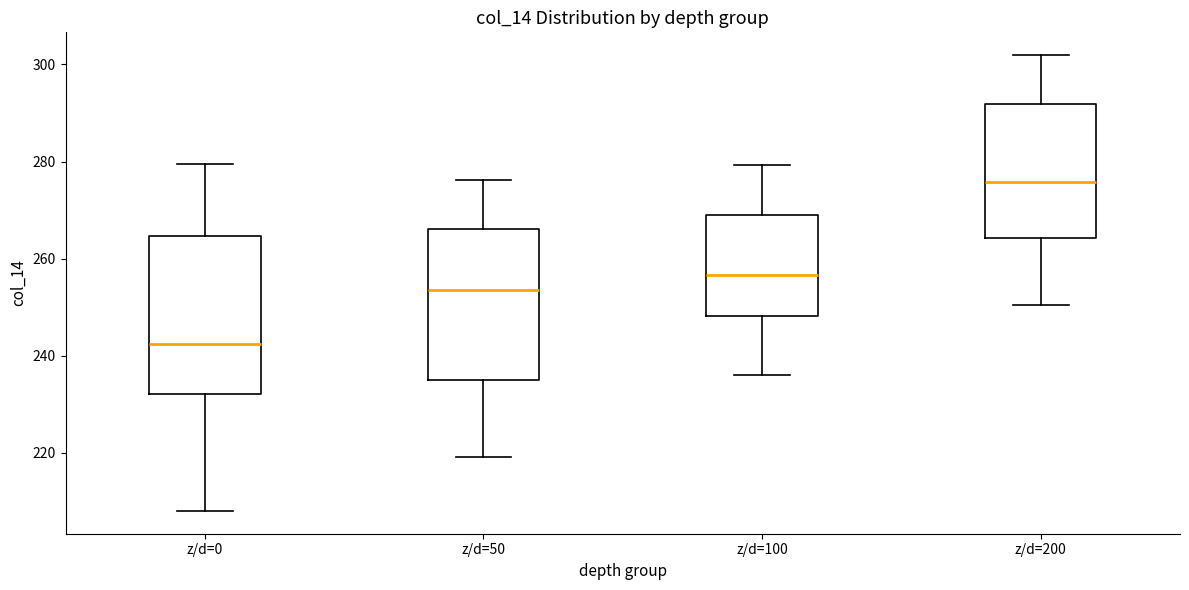

Reading left to right, transcribe this box plot: for each box, give where its median line is, the range the box spans, and where its two whiskers end, as read against the y-axis. The values are not printed on the chart, so give them approximately, as read against the axis.

z/d=0: median 242, box 232 to 264, whiskers 208 to 280
z/d=50: median 254, box 236 to 266, whiskers 220 to 276
z/d=100: median 256, box 248 to 268, whiskers 236 to 280
z/d=200: median 276, box 264 to 292, whiskers 250 to 302